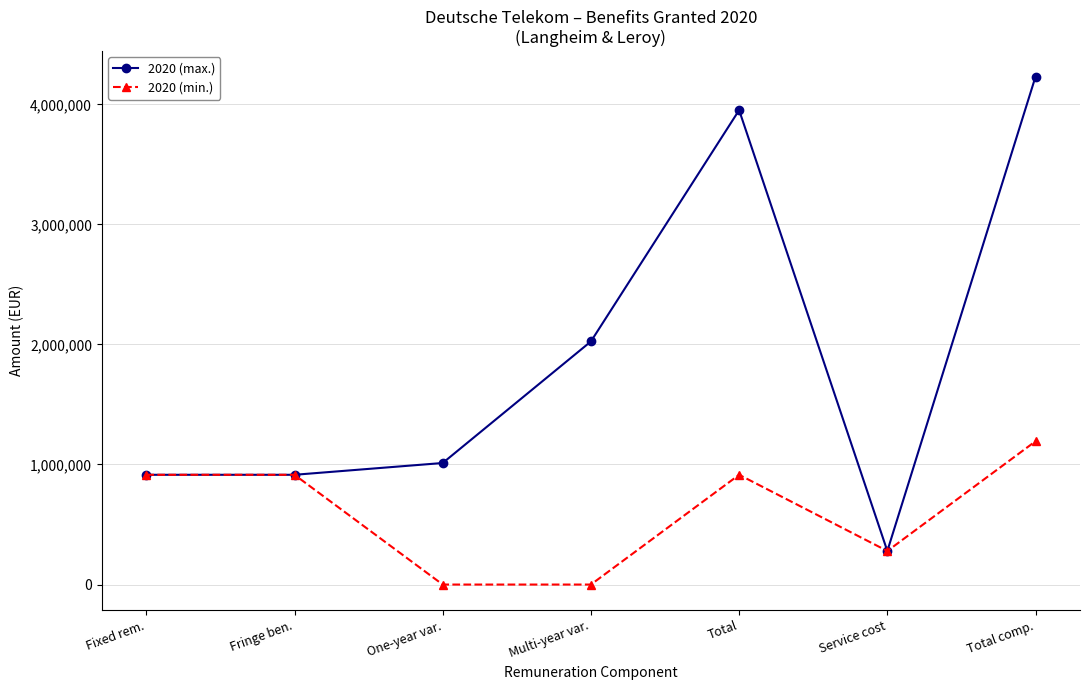

How many lines are shown in the chart?

2